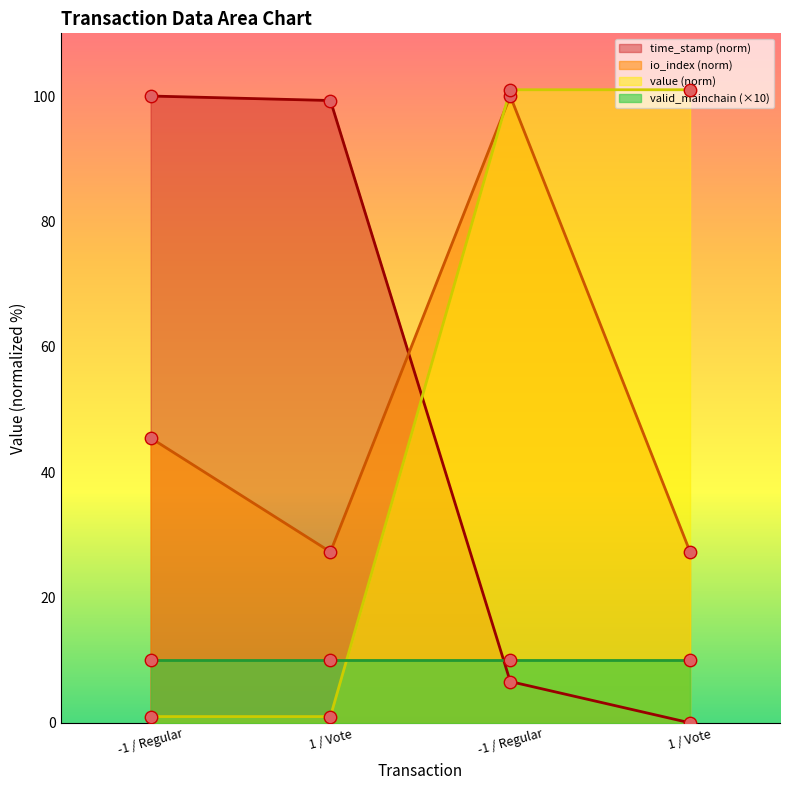

Which series reaches the minimum Y coordinate?

time_stamp